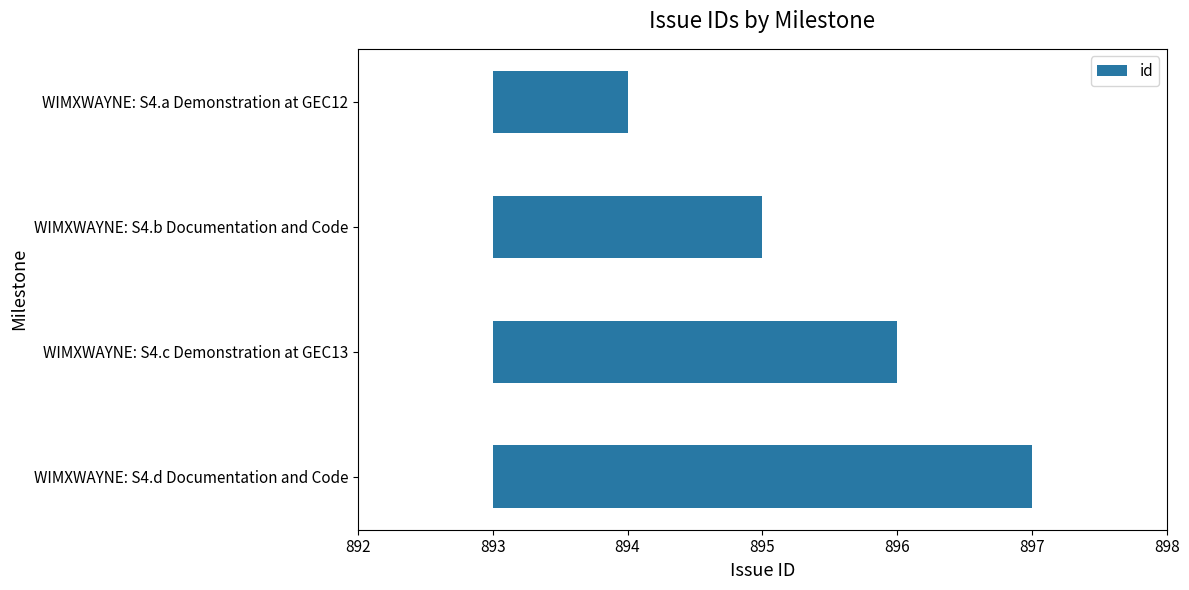

What is the difference between the maximum and minimum values?

3